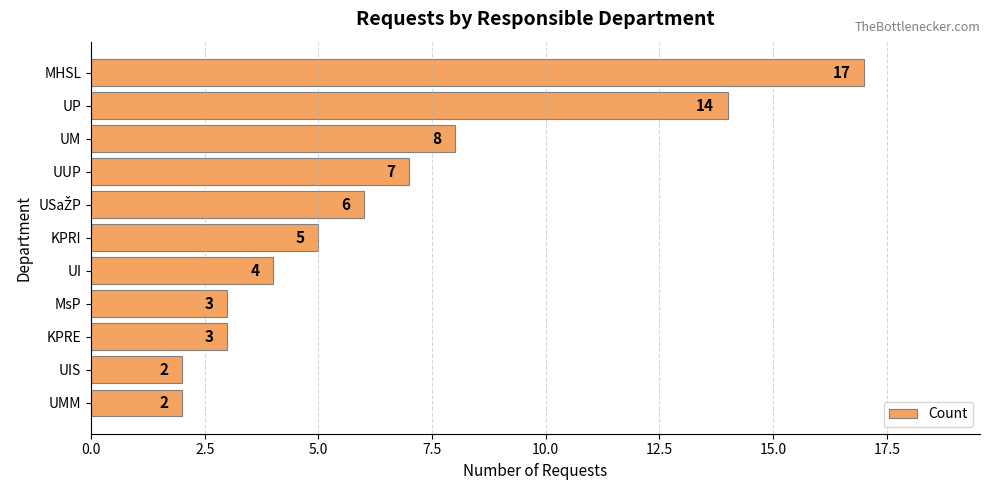

Where is the data nearest to the value 9?

UM